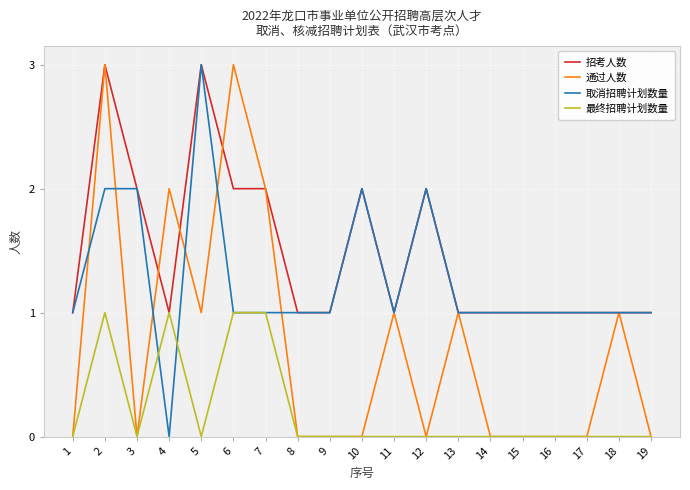

Which category has the lowest value in the 取消招聘计划数量 series?

4